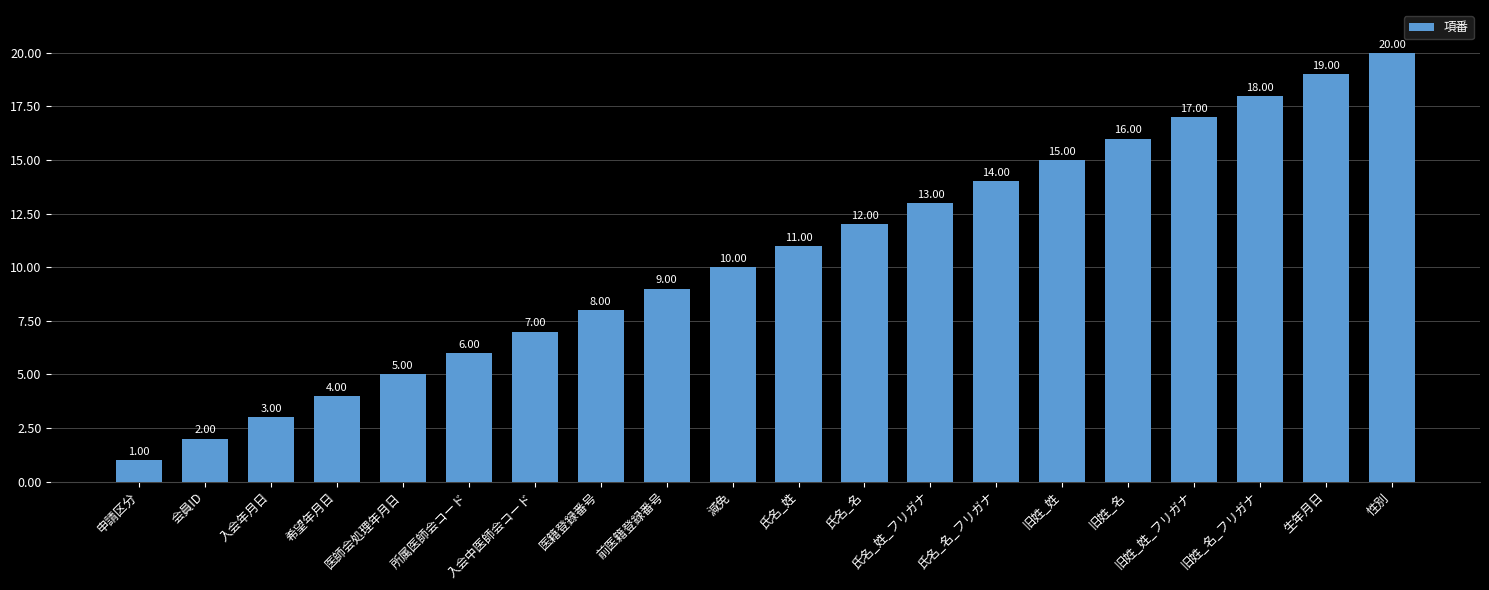

The value at 氏名_名 is 6. True or false?

False